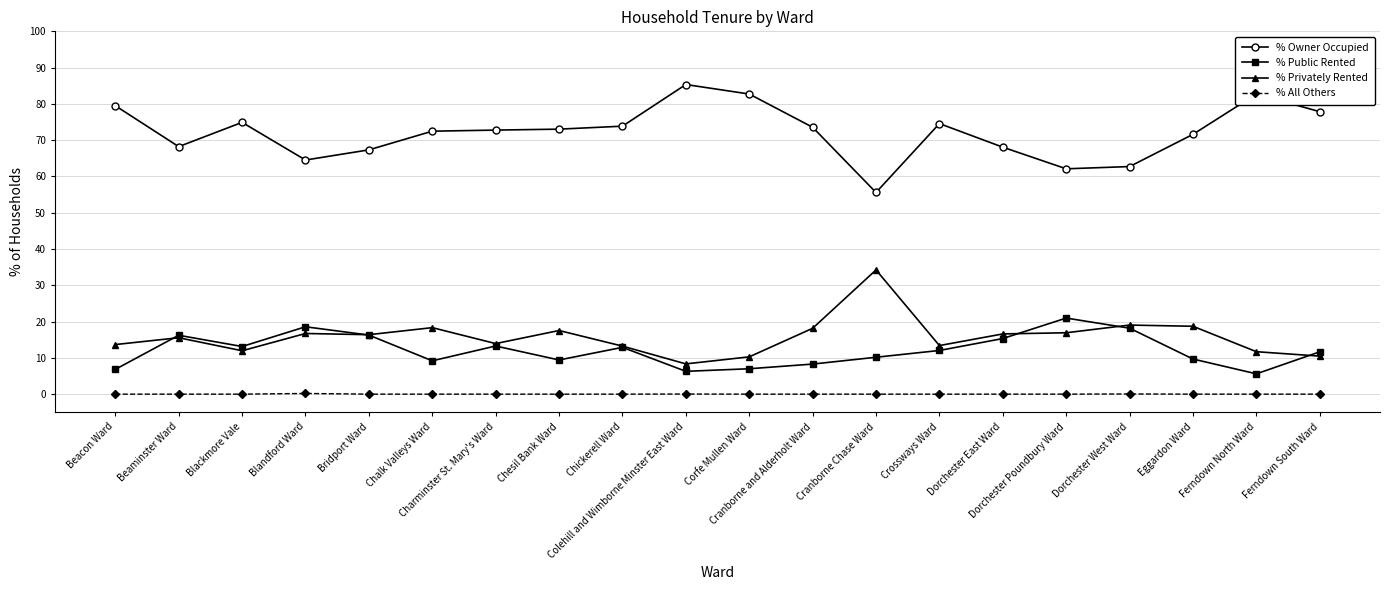

The % Privately Rented series shows 17.5 at Chesil Bank Ward. True or false?

True